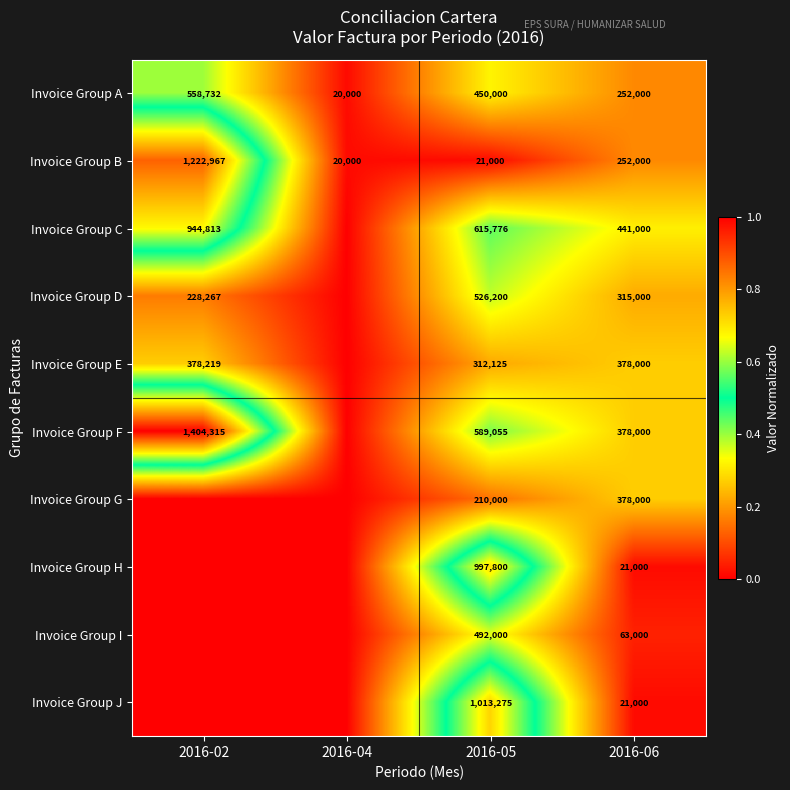

What is the total value across all series at 2016-05?

5227231